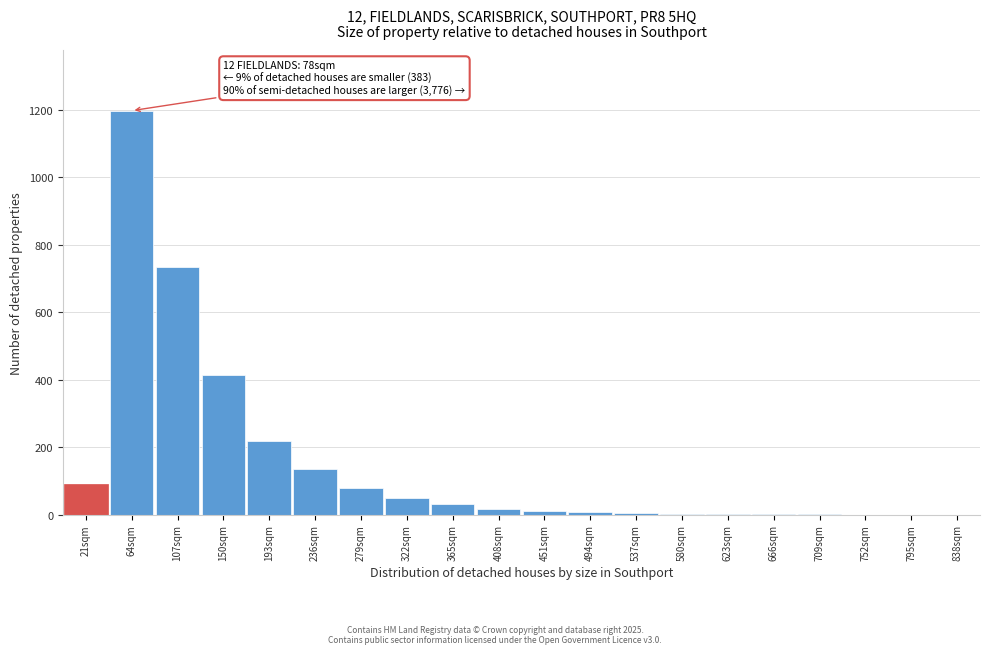

Between 795sqm and 365sqm, which is larger?

365sqm